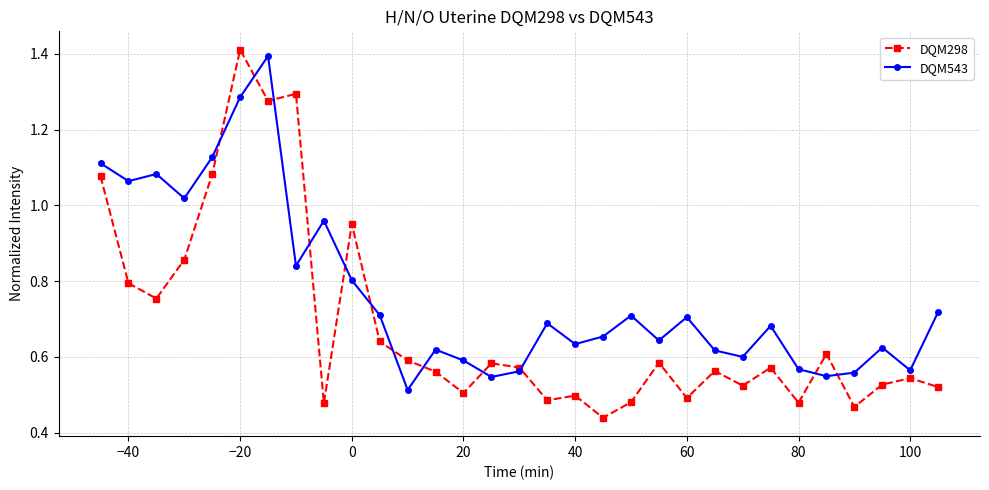

What are all the series names shown in the legend?

DQM298, DQM543